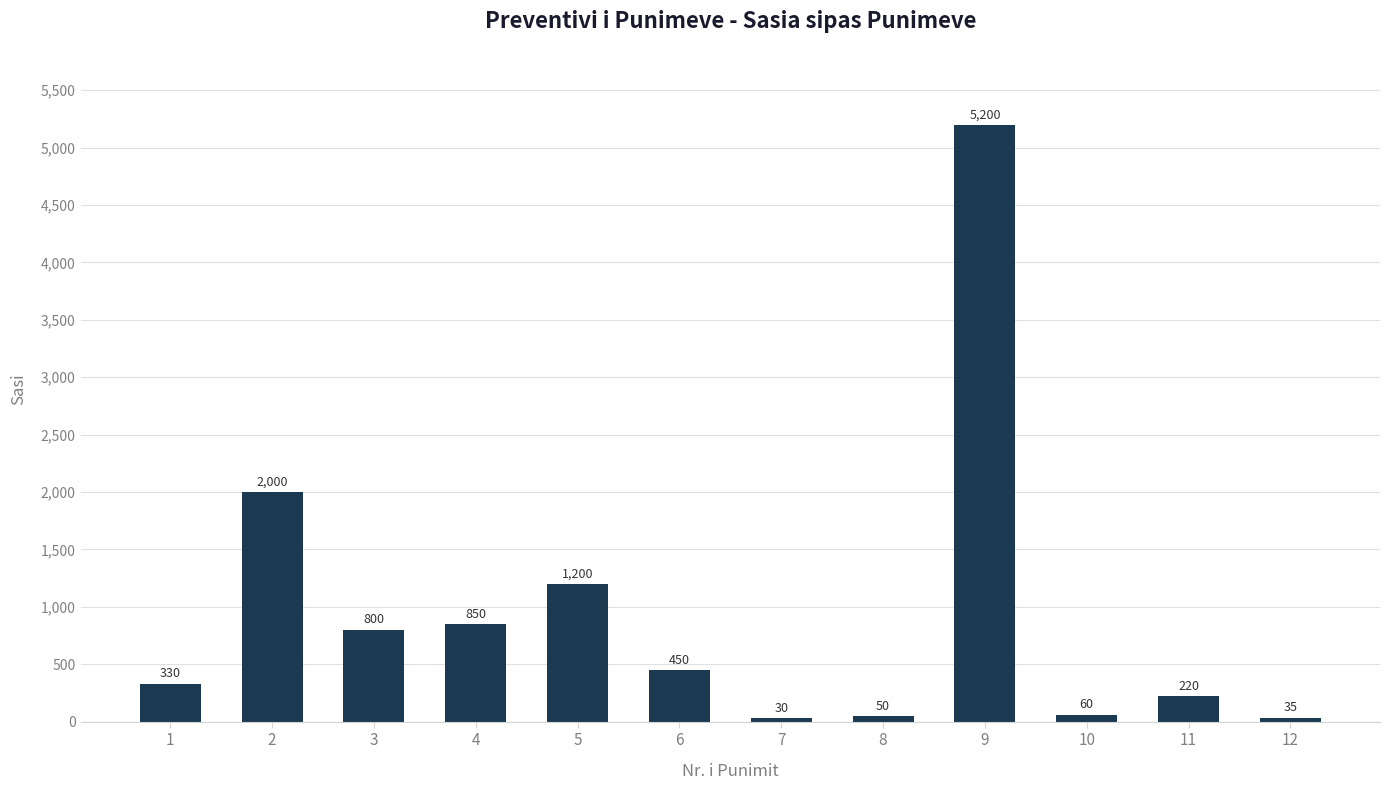

Where is the data nearest to the value 2615?

2